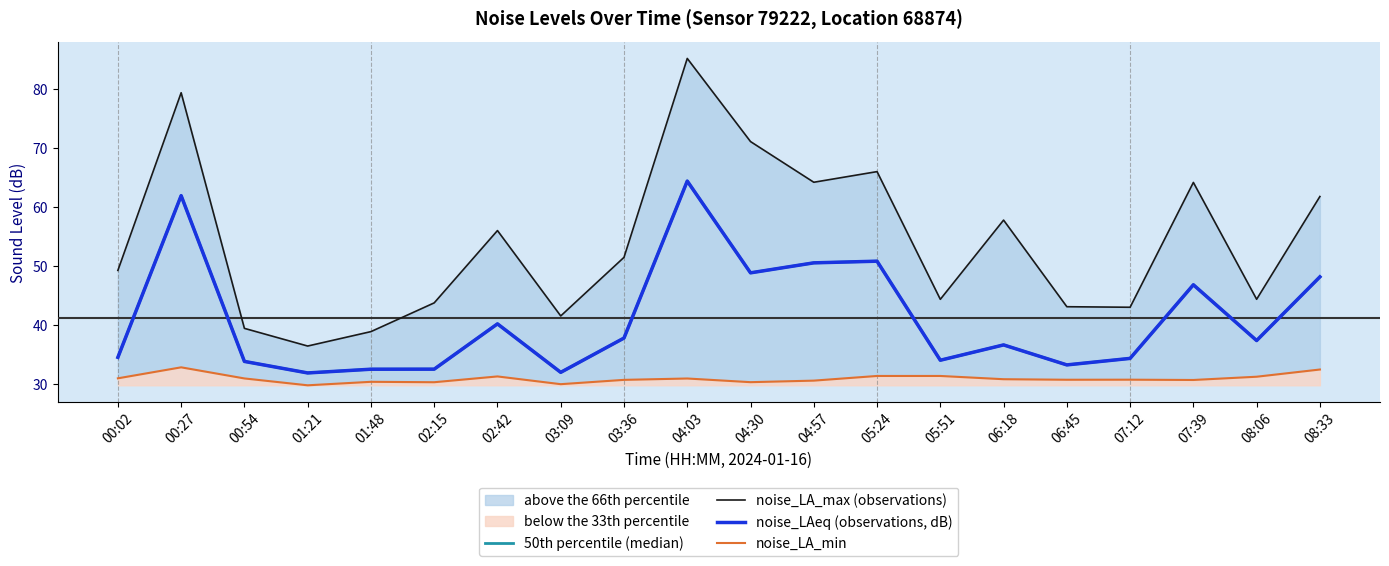

Where does the noise_LAeq (observations, dB) series first go above 37?

00:27